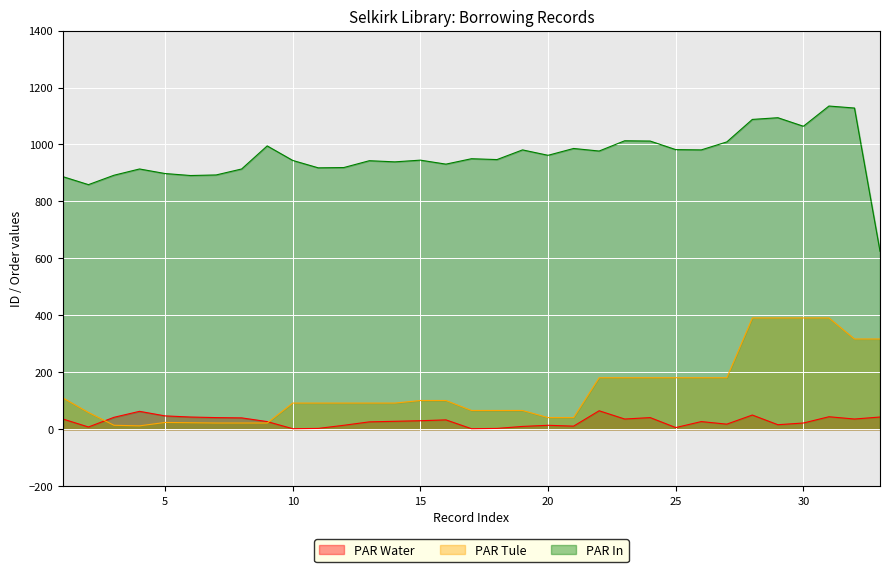

The PAR In series shows 1128 at 32. True or false?

True